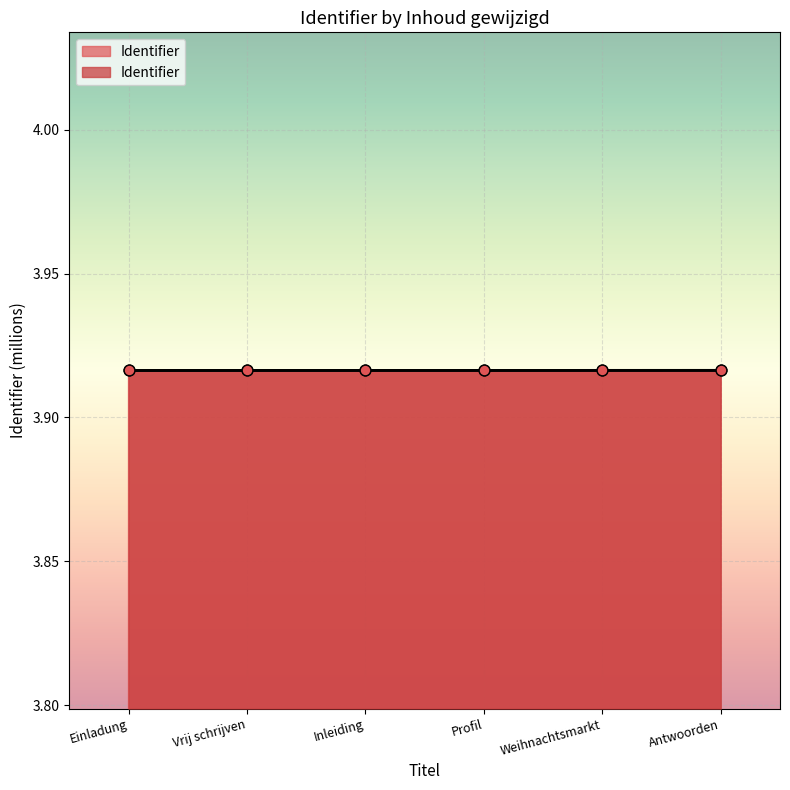

Between Inleiding and Vrij schrijven, which is larger?

Inleiding